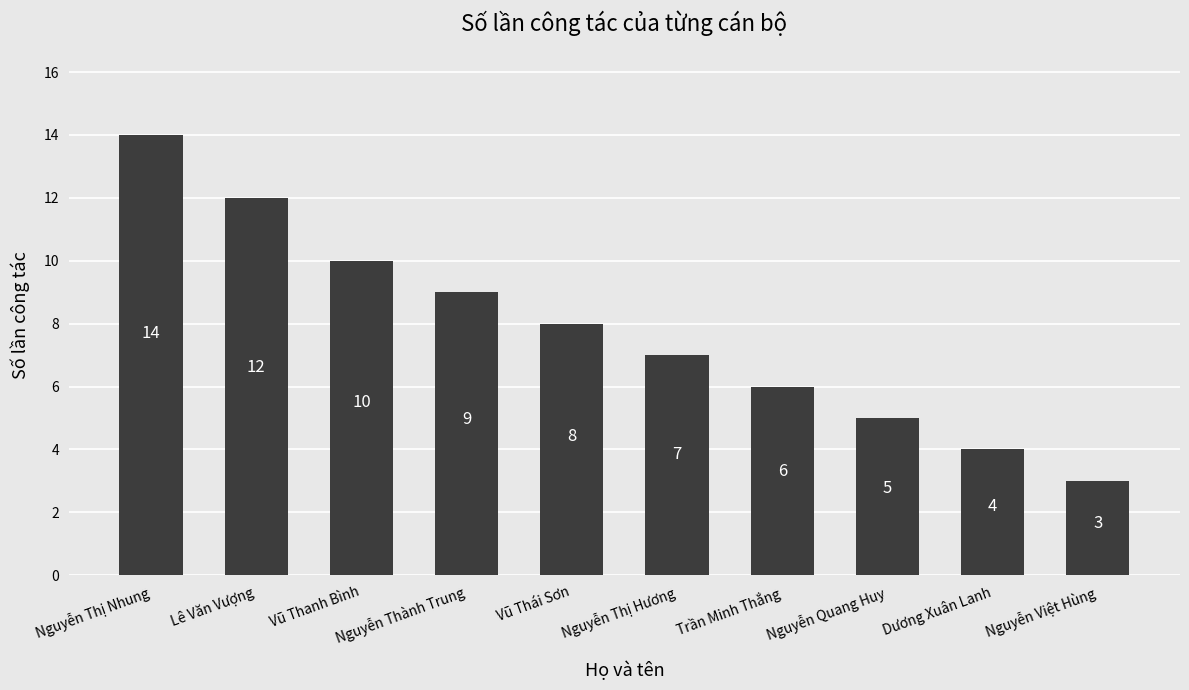

Which has a higher value, Nguyễn Thị Hương or Dương Xuân Lanh?

Nguyễn Thị Hương